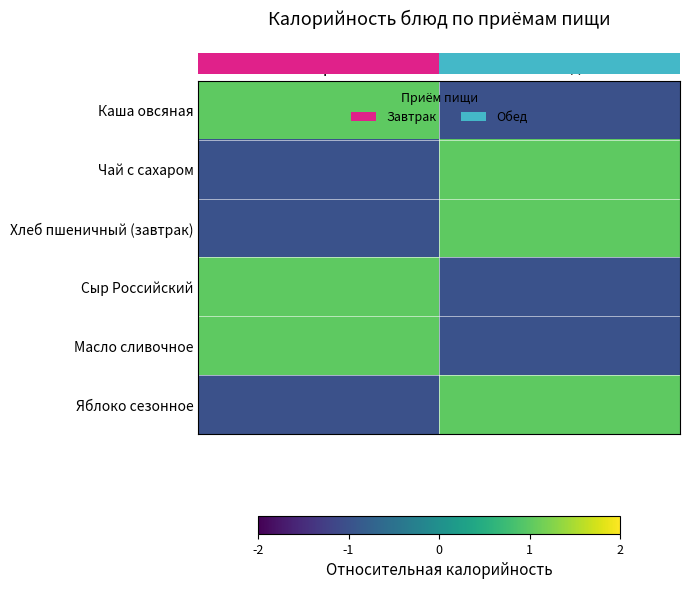

Between Завтрак and Обед, which series saw the biggest shift?

row_0